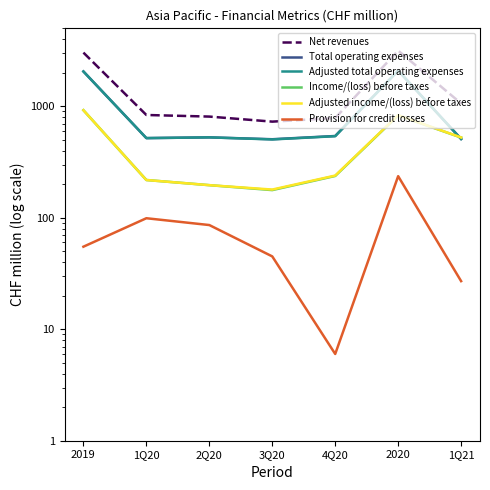

Reading left to right, extract all data points from this chart.

Net revenues: 2019=3029	1Q20=835	2Q20=808	3Q20=728	4Q20=784	2020=3155	1Q21=1060
Total operating expenses: 2019=2052	1Q20=518	2Q20=526	3Q20=506	4Q20=541	2020=2091	1Q21=509
Adjusted total operating expenses: 2019=2052	1Q20=518	2Q20=526	3Q20=504	4Q20=539	2020=2087	1Q21=508
Income/(loss) before taxes: 2019=922	1Q20=218	2Q20=196	3Q20=177	4Q20=237	2020=828	1Q21=524
Adjusted income/(loss) before taxes: 2019=922	1Q20=218	2Q20=196	3Q20=179	4Q20=239	2020=832	1Q21=525
Provision for credit losses: 2019=55	1Q20=99	2Q20=86	3Q20=45	4Q20=6	2020=236	1Q21=27